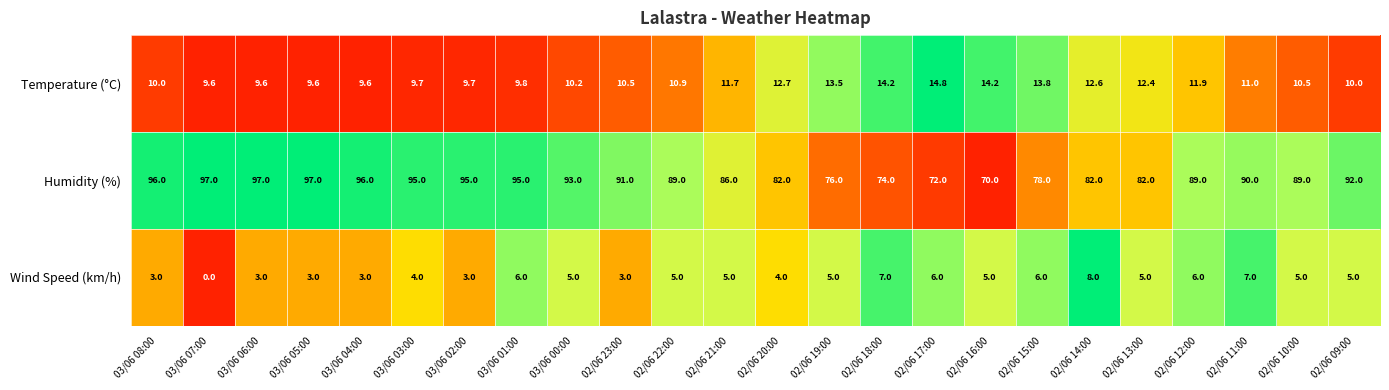

At how many categories does at least one series exceed 0?

24